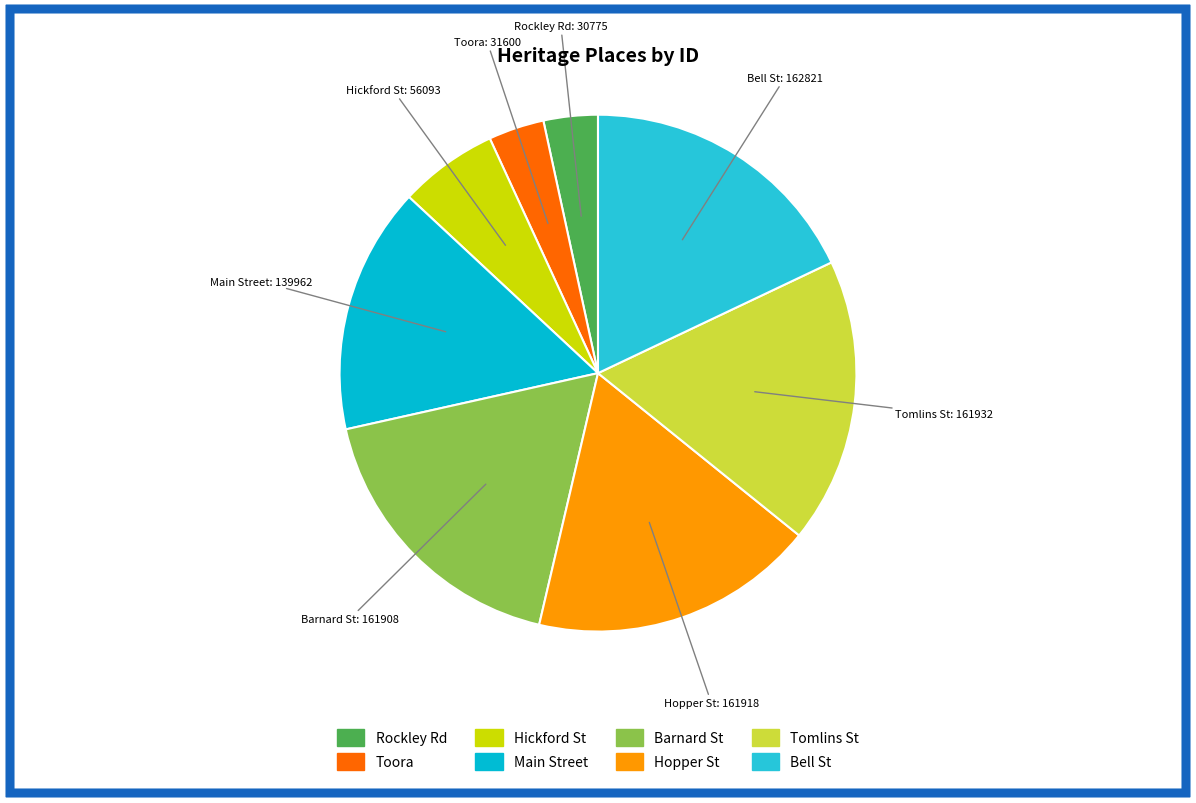

Approximately how many times larger is the value at Main Street compared to Rockley Rd?

4.5